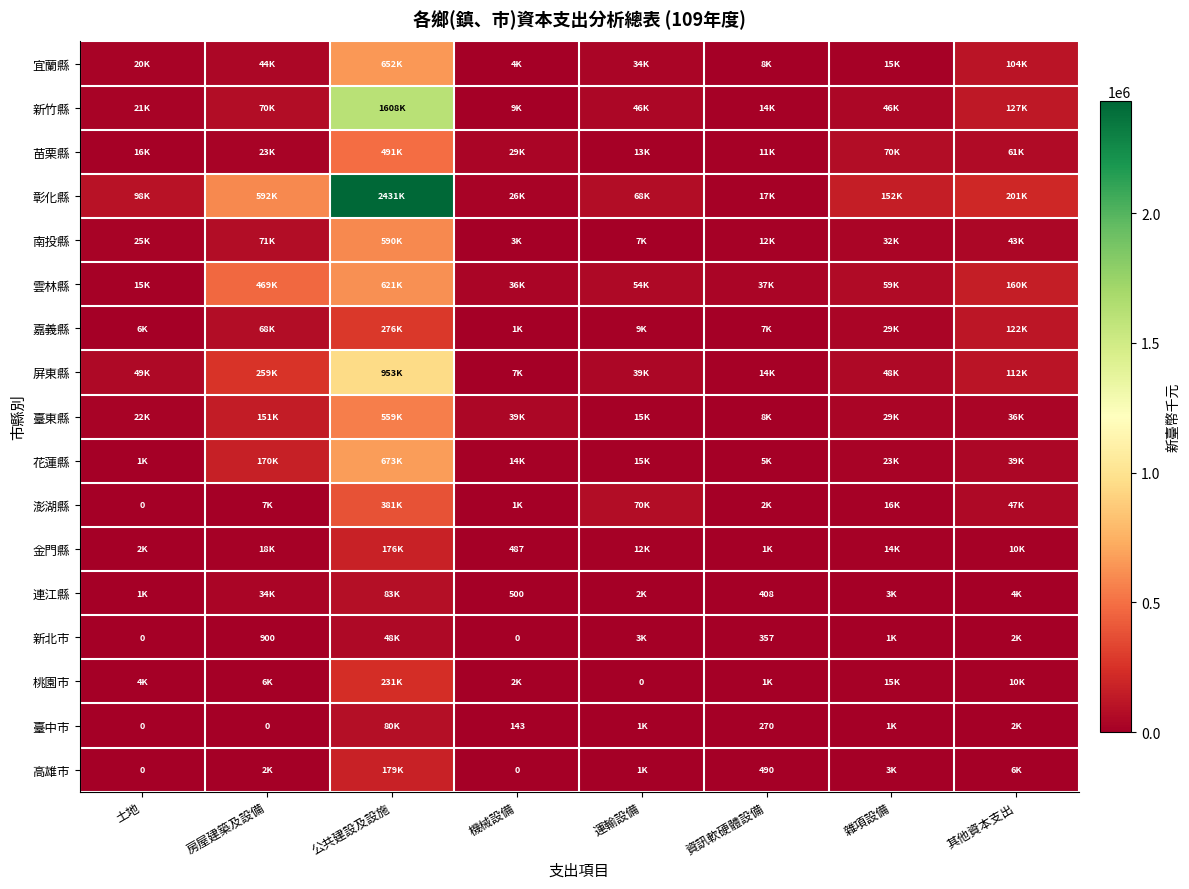

True or false: 新竹縣 has a value of 6328 at 土地.

False